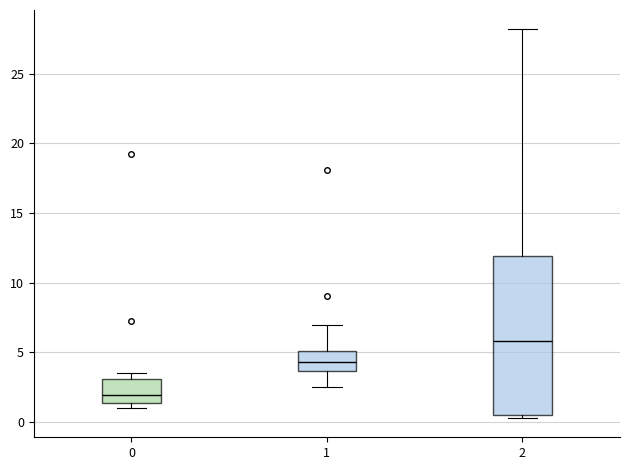

Reading left to right, transcribe this box plot: for each box, give where its median line is, the range the box spans, and where its two whiskers end, as read against the y-axis. The values are not printed on the chart, so give them approximately, as read against the axis.

0: median 2.0, box 1.5 to 3.0, whiskers 1.0 to 3.5
1: median 4.5, box 3.5 to 5.0, whiskers 2.5 to 7.0
2: median 6.0, box 0.5 to 12.0, whiskers 0.5 (just below the box's lower edge) to 28.0